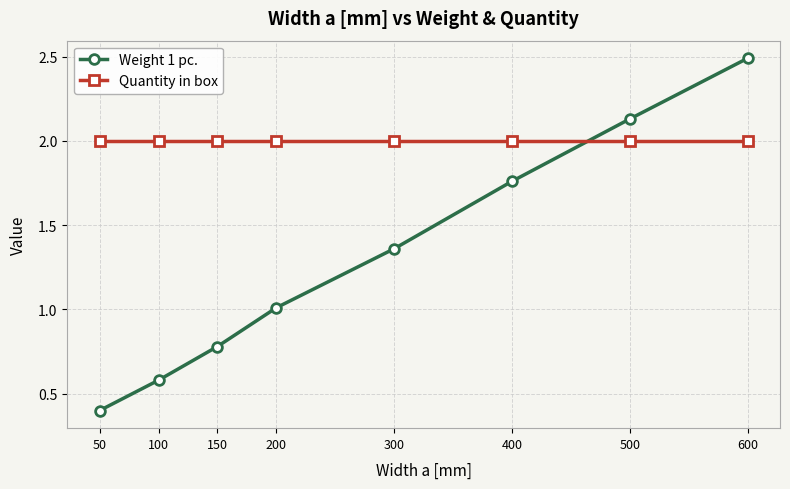

What is the value of the Quantity in box point at the 8th from the left?

2.0